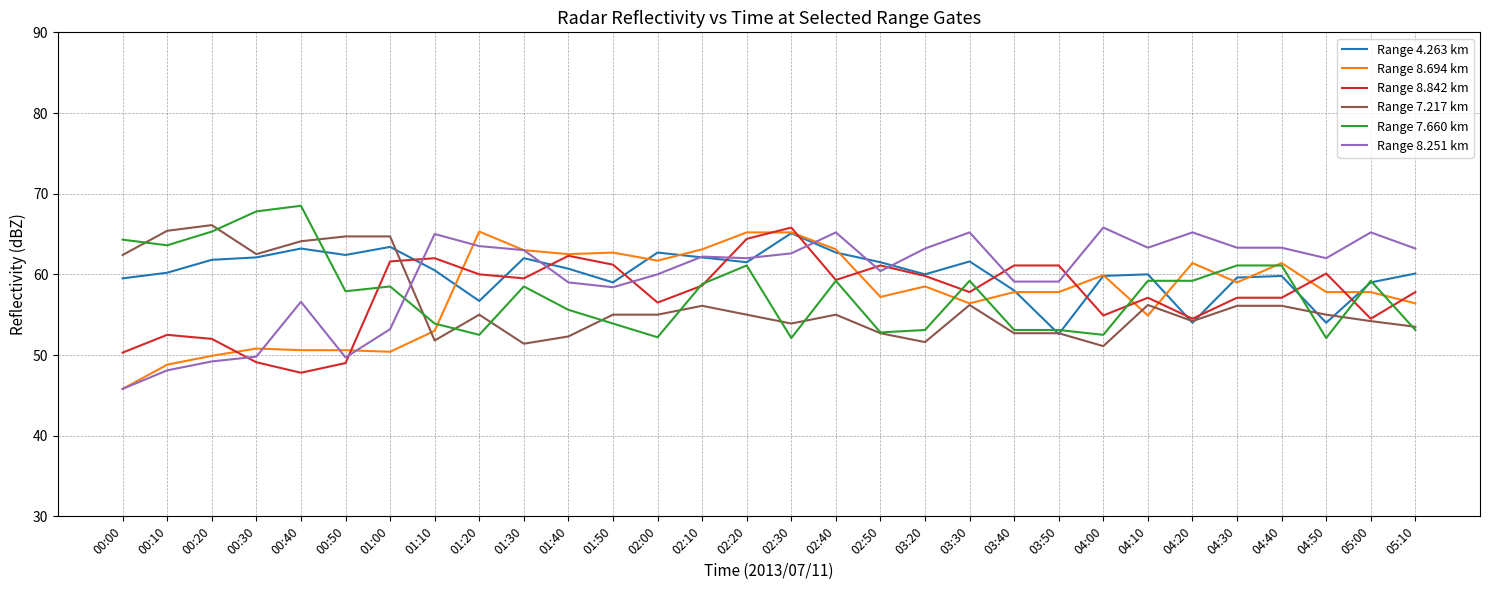

What is the difference between the maximum and minimum values in the Range 8.694 km series?

19.5